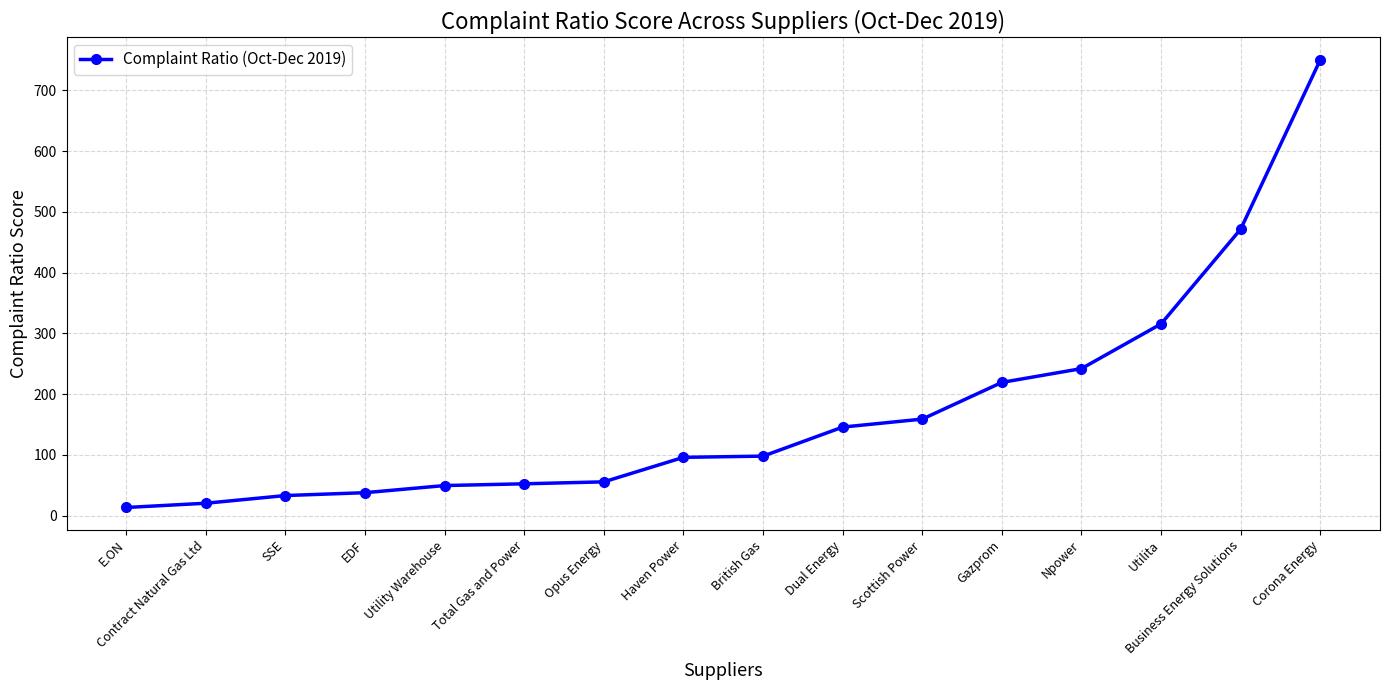

What is the value of the 11th point from the left?

158.9